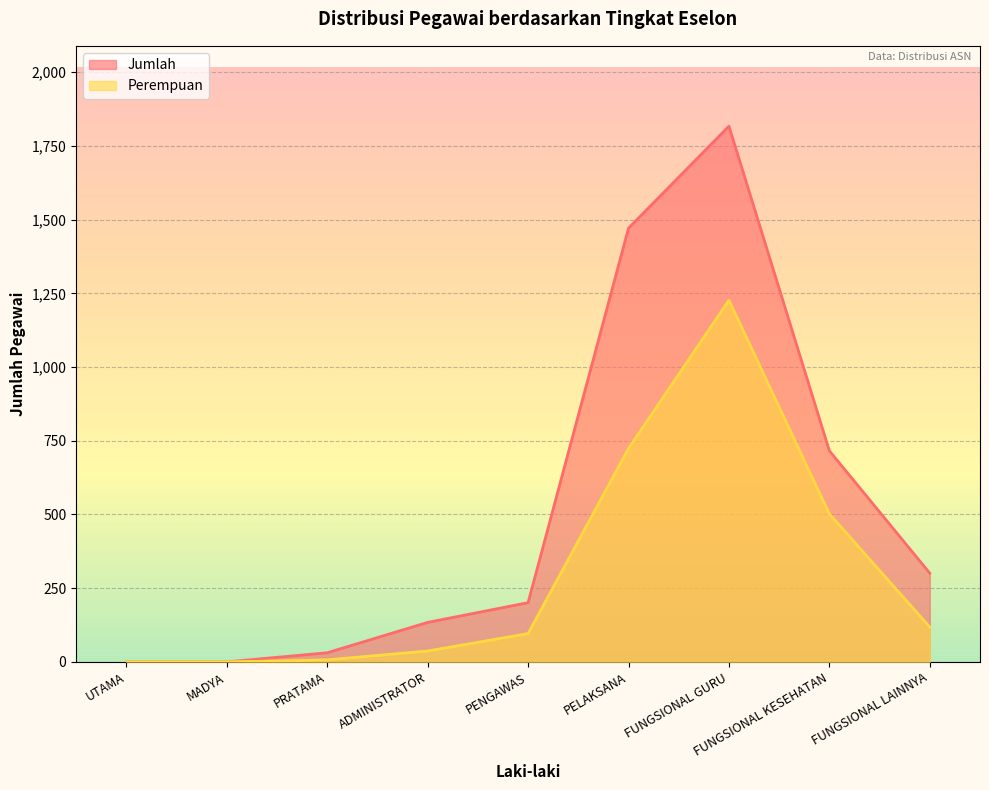

How many lines are shown in the chart?

2